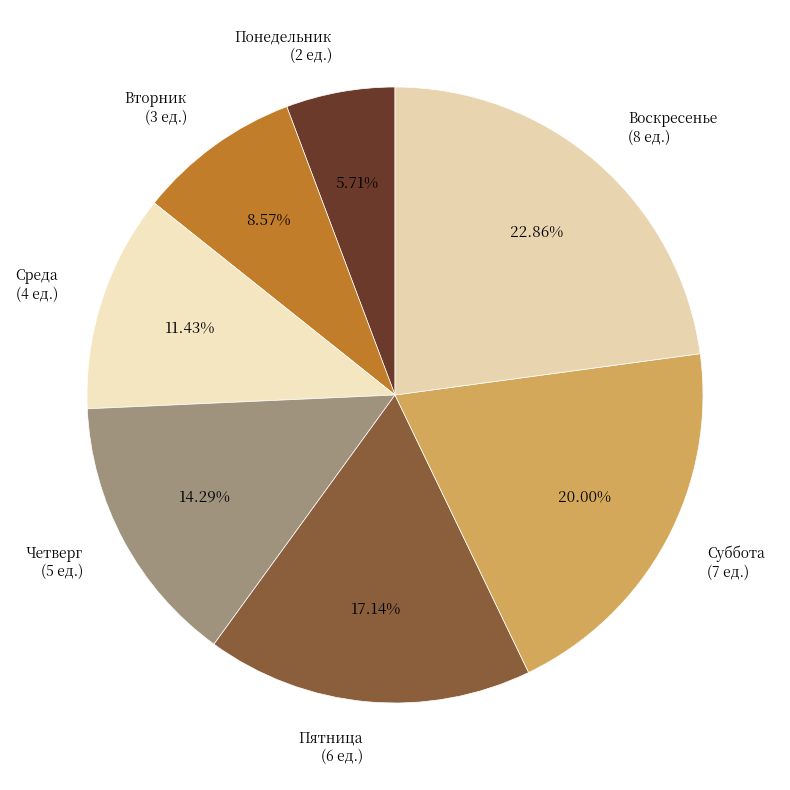

Between Воскресенье and Пятница, which is larger?

Воскресенье